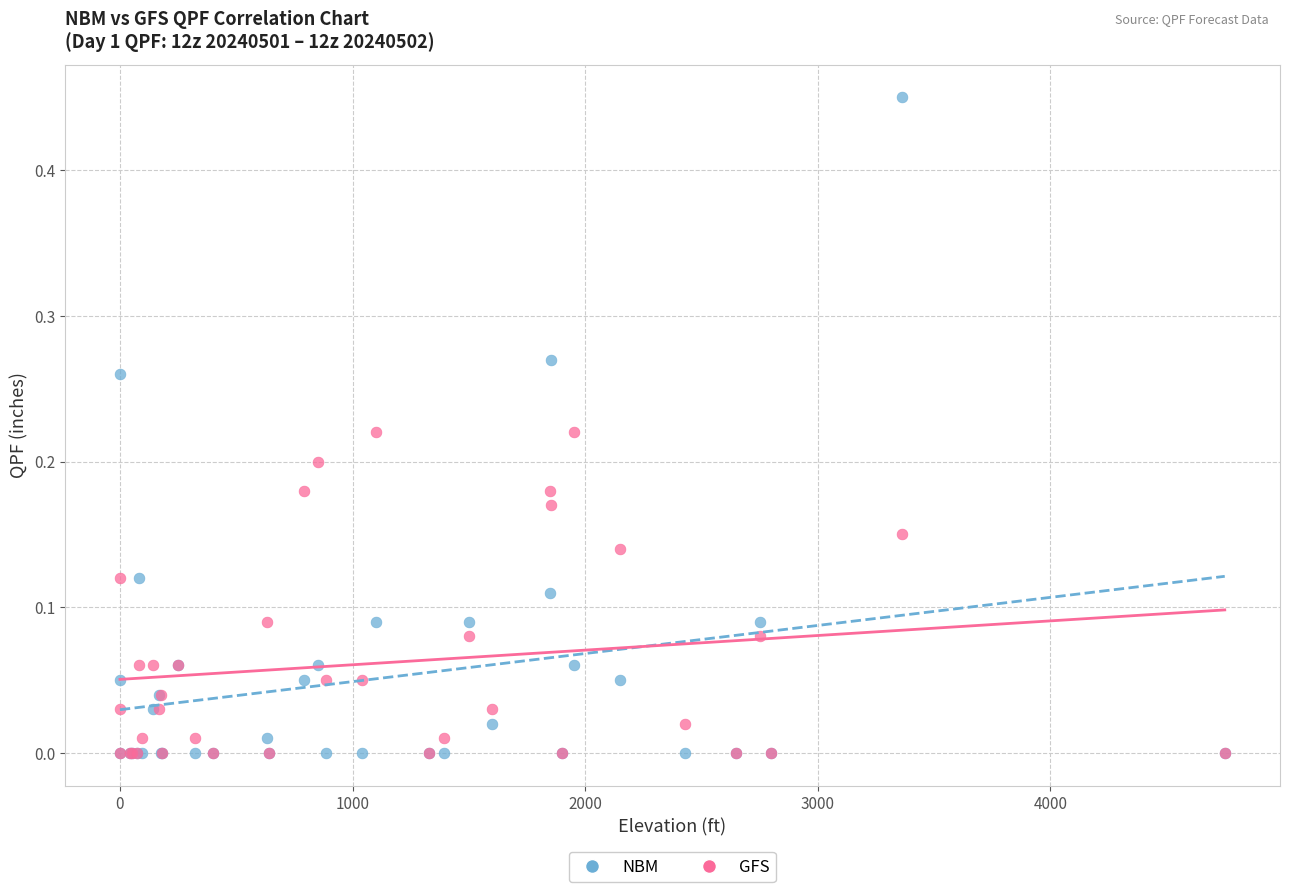

Which series contains the highest Y value?

NBM